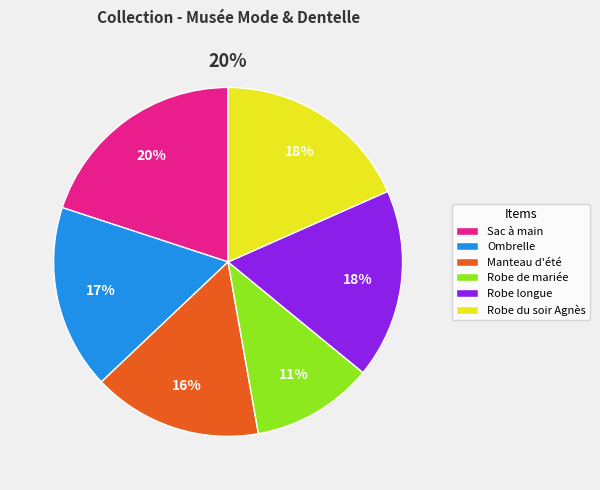

Is Robe longue the majority of the pie?

No